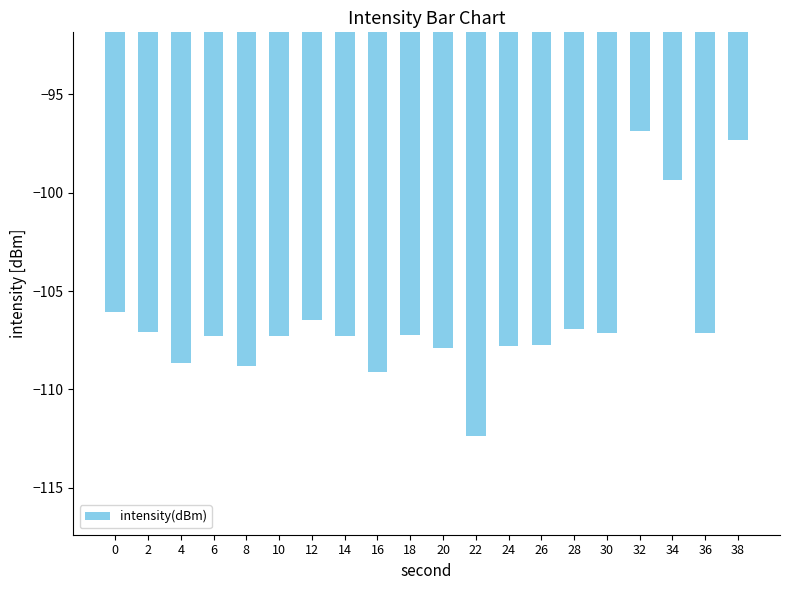

The chart shows a value of -107.3 at 14. True or false?

True